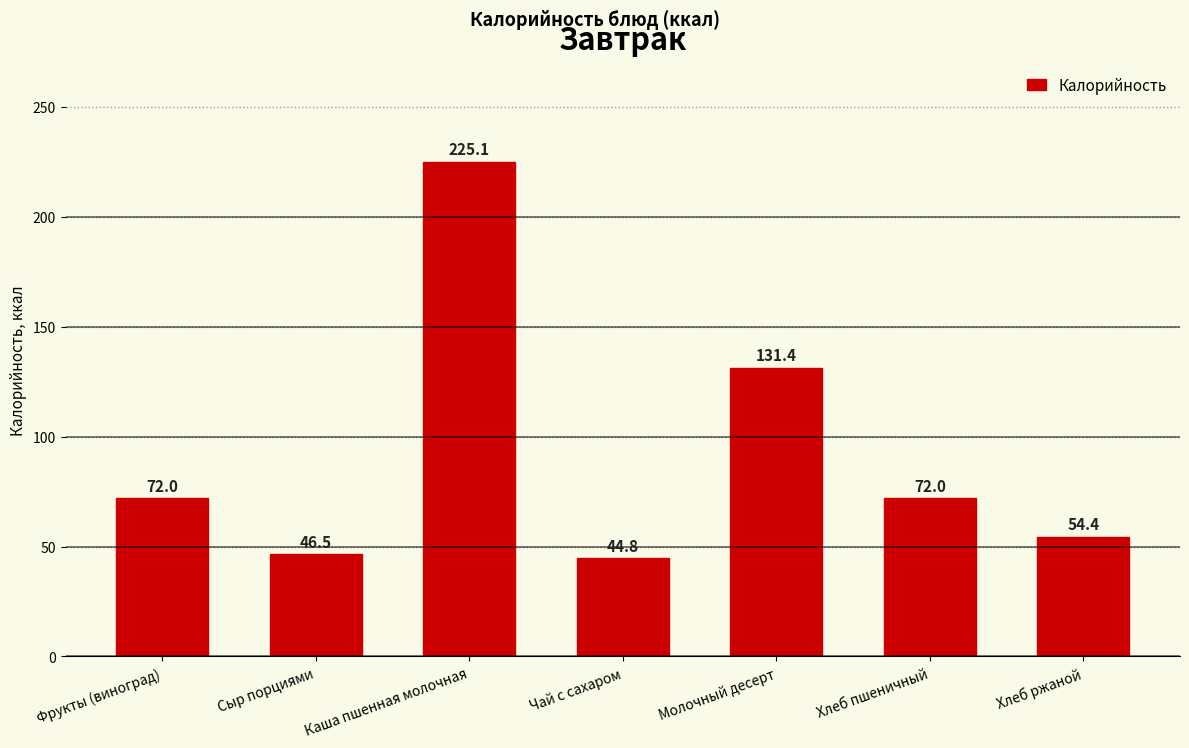

What is the maximum value shown in the chart?

225.1